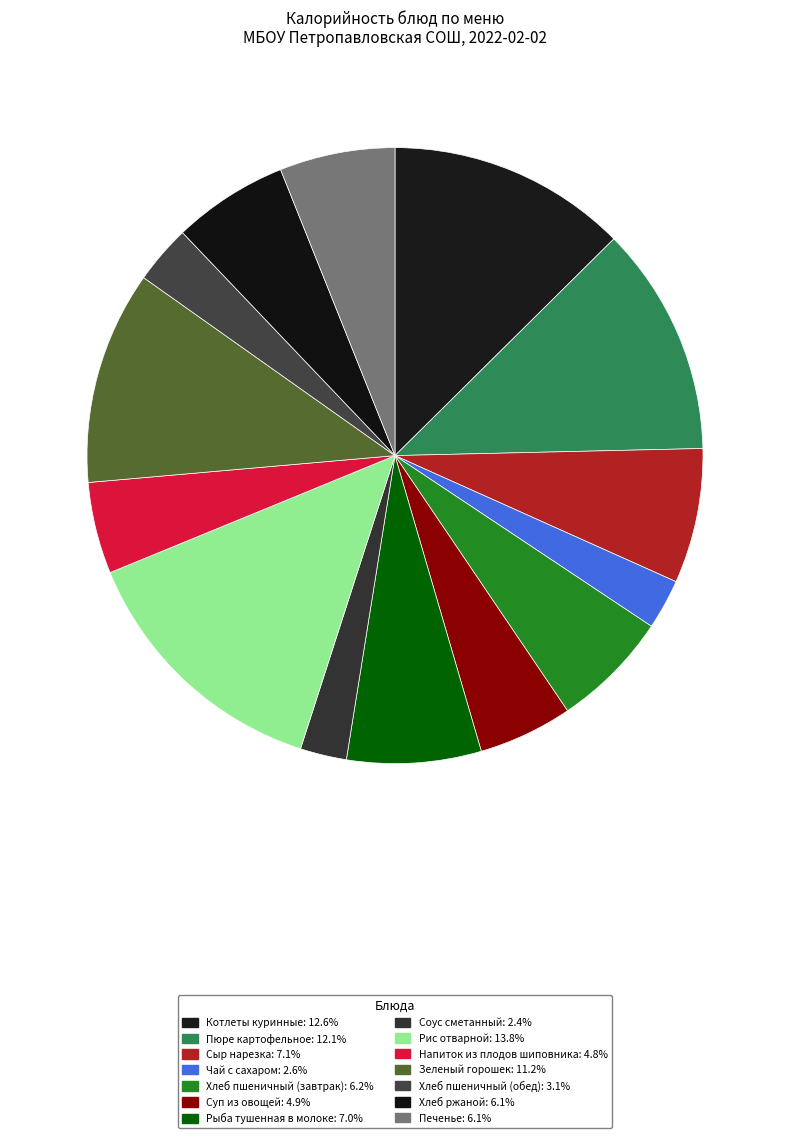

The Хлеб пшеничный (обед) slice represents 16% of the pie. True or false?

False